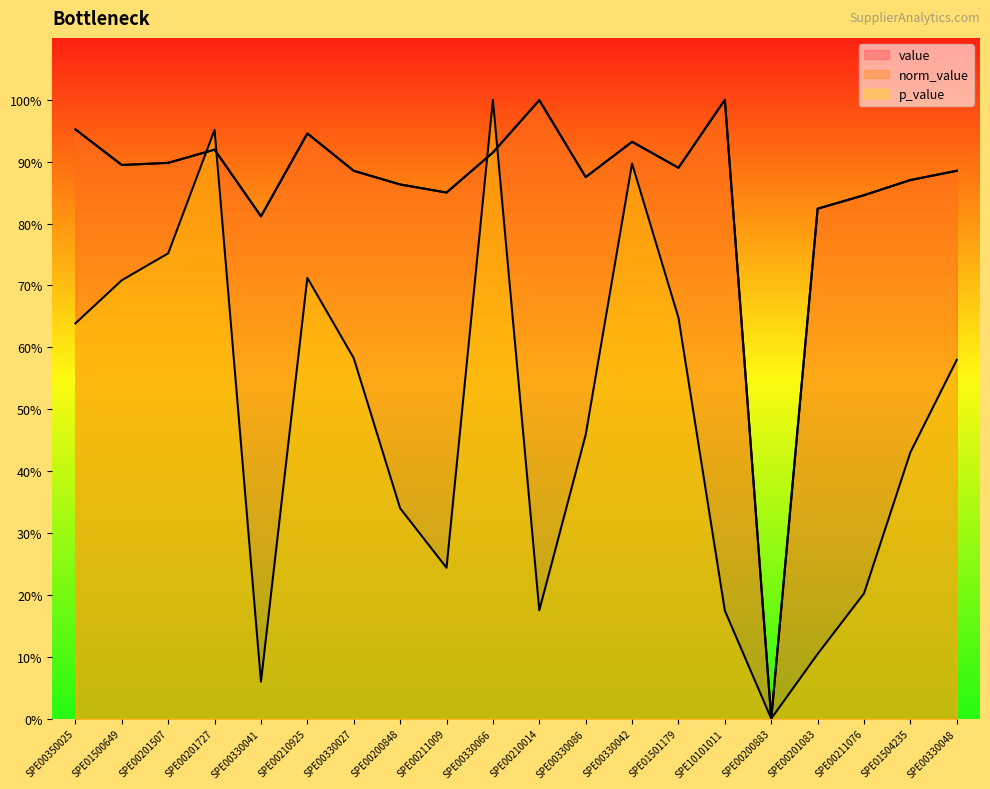

Between SPE00201507 and SPE01500649, which is larger?

SPE00201507